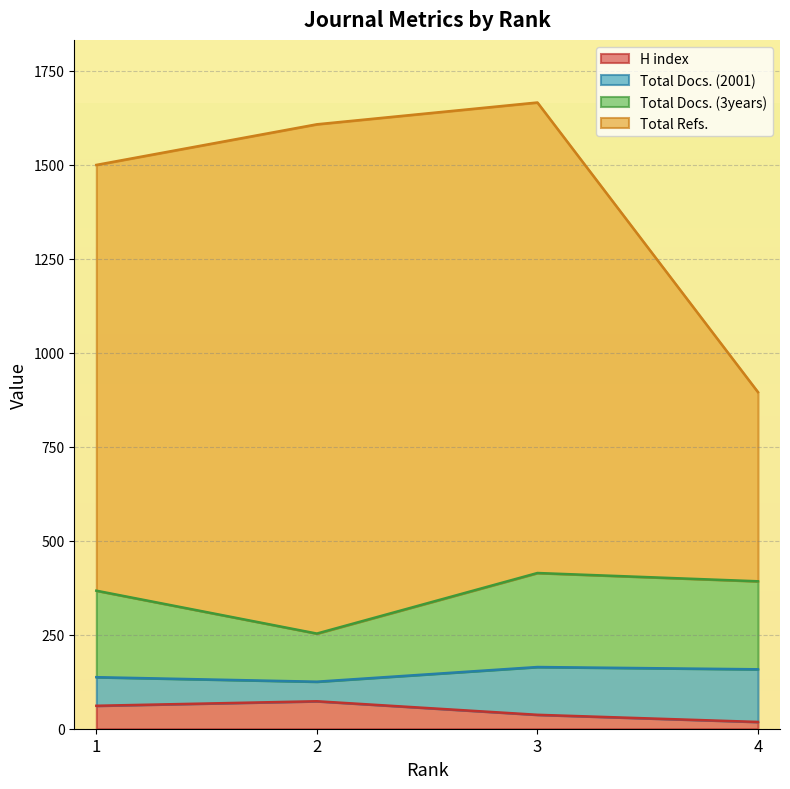

At how many categories does at least one series exceed 974?

3